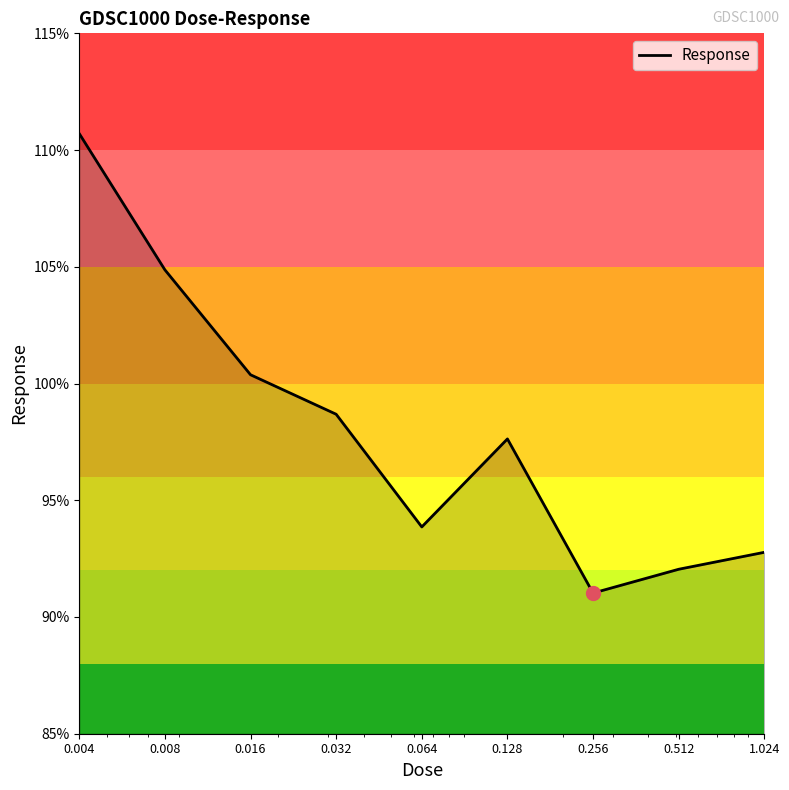

What is the difference between the maximum and minimum values?

19.7